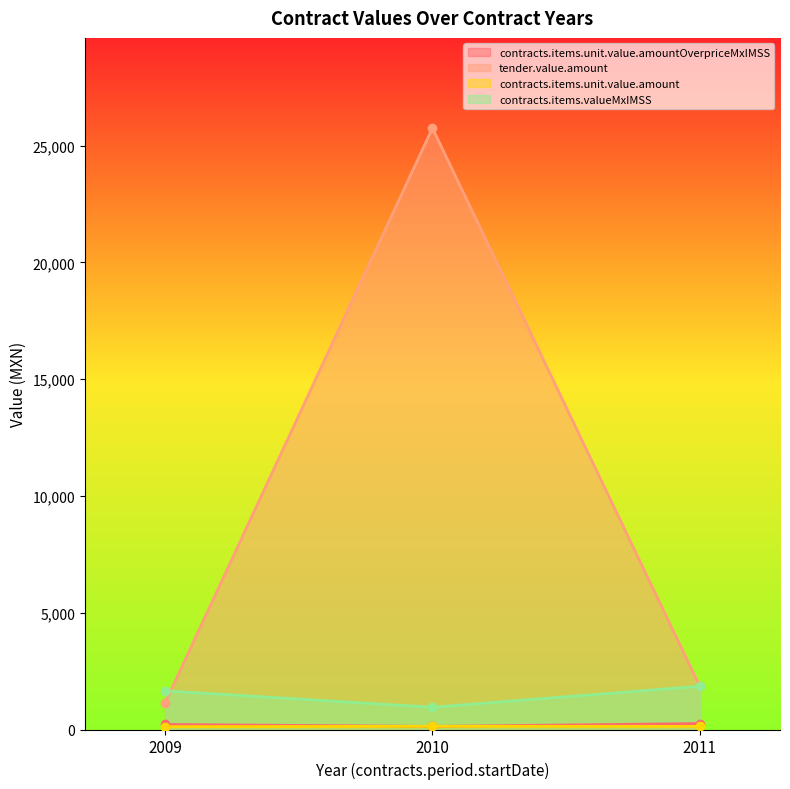

Read the contracts.items.unit.value.amount value at 2010.

137.0